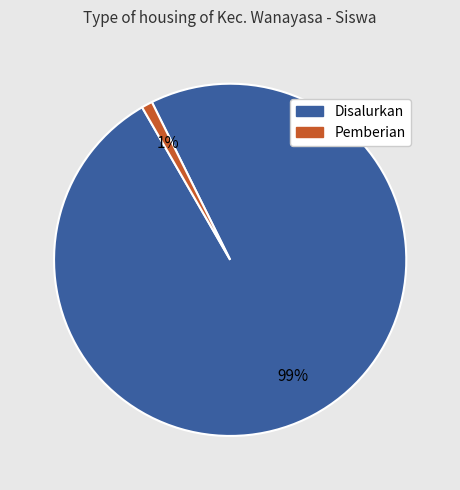

Is there a majority slice in this chart?

Yes